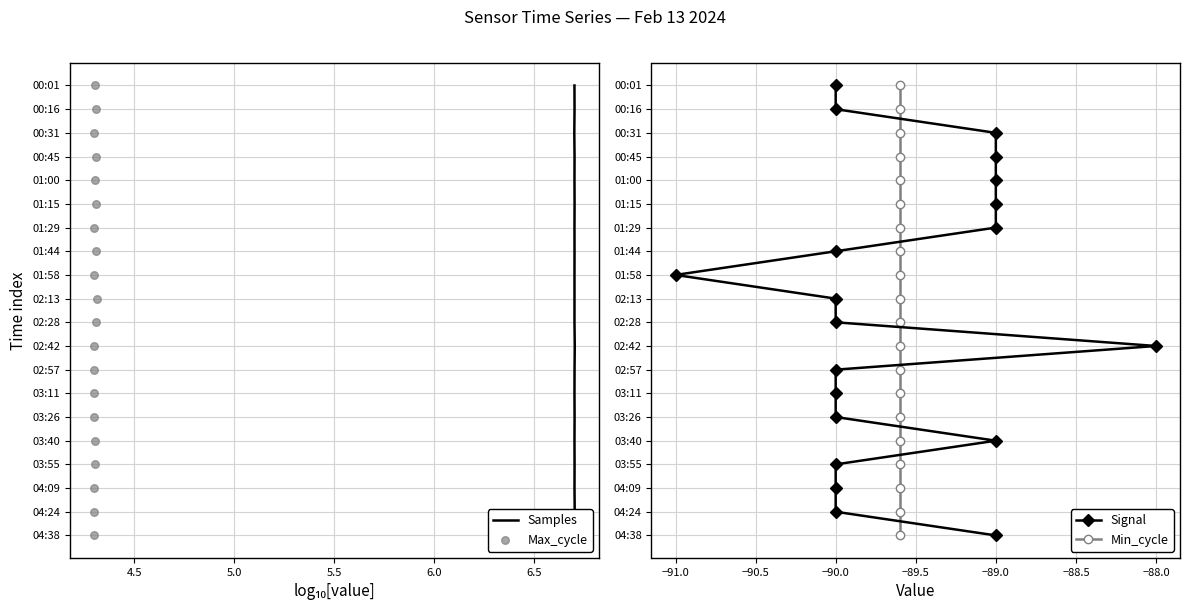

Which series reaches the maximum Y coordinate?

Samples